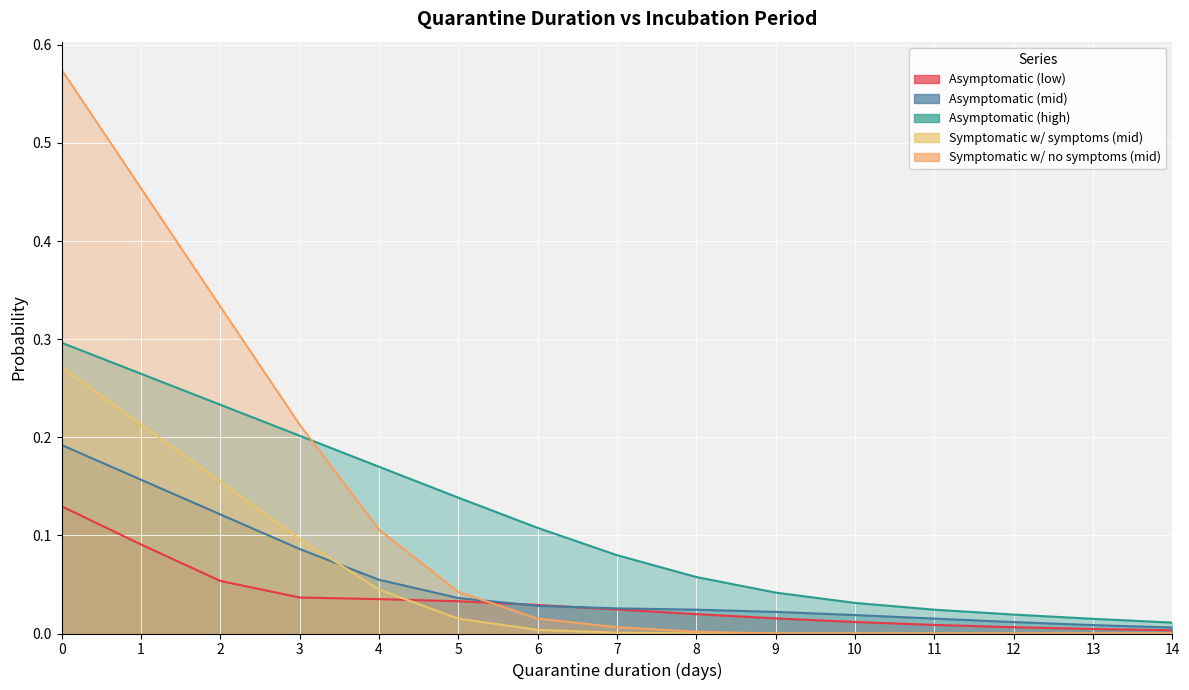

Which series has the largest total across all categories?

Symptomatic w/ no symptoms (mid)